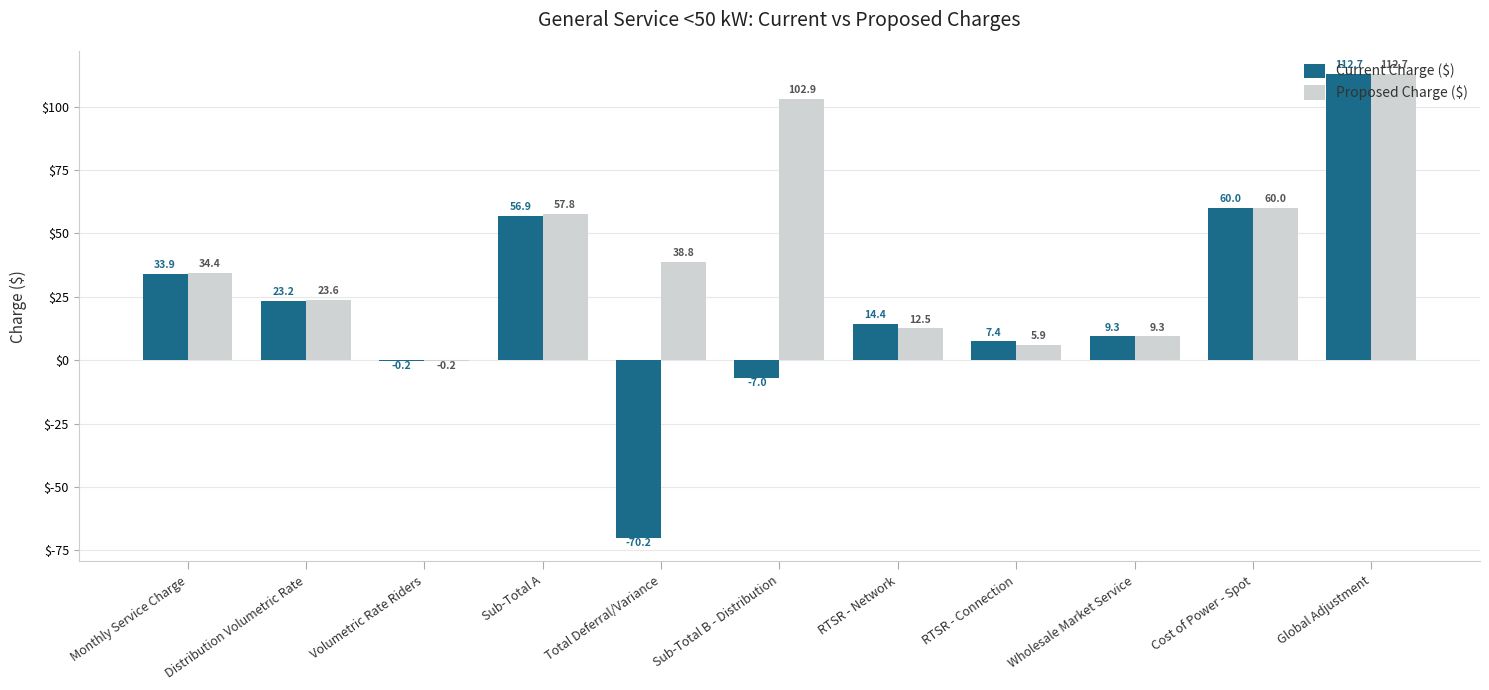

How many values in the Proposed Charge ($) series exceed 34?

6